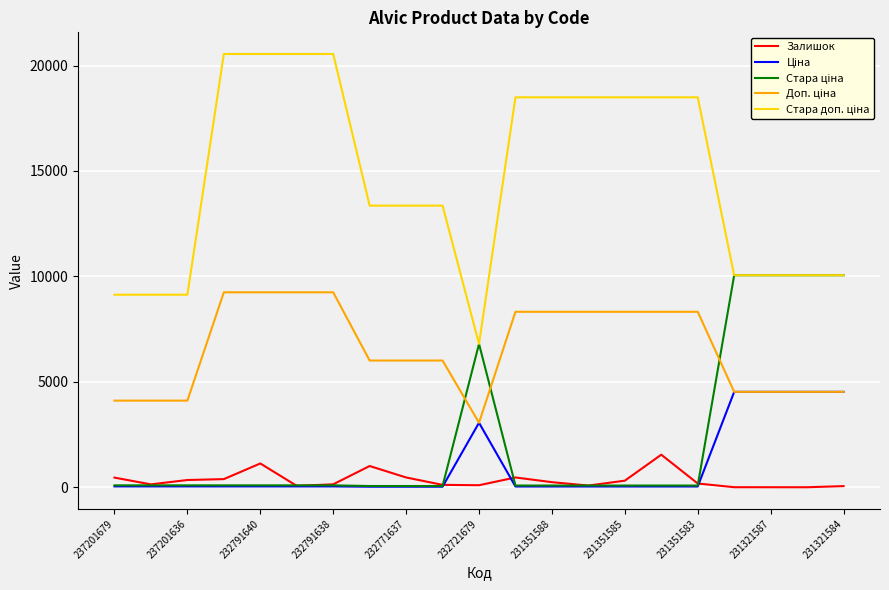

What is the maximum value shown in the chart?

20547.0